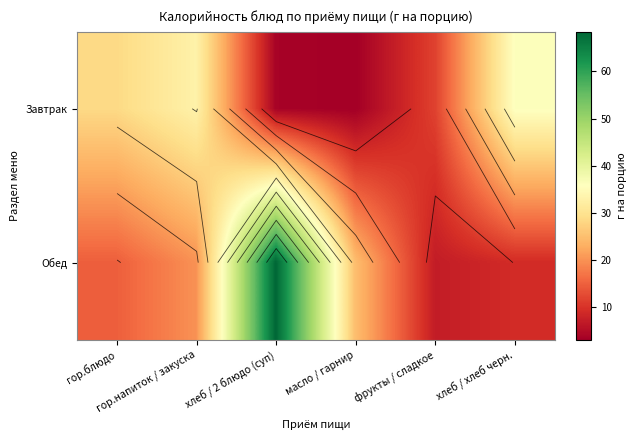

What is the highest value of the Обед series?

68.4